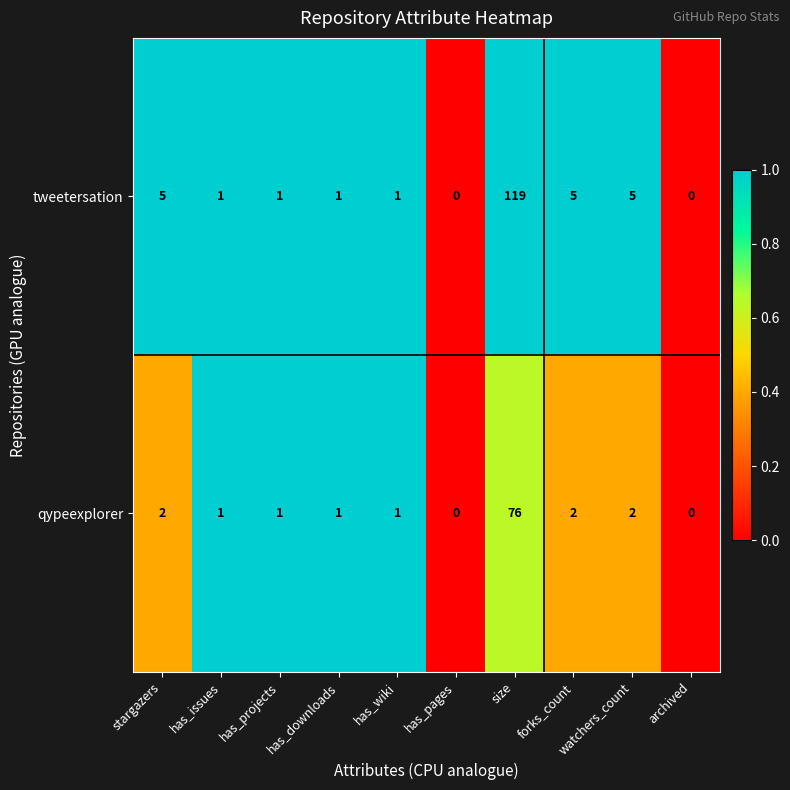

Which series has the largest range (max minus min)?

tweetersation